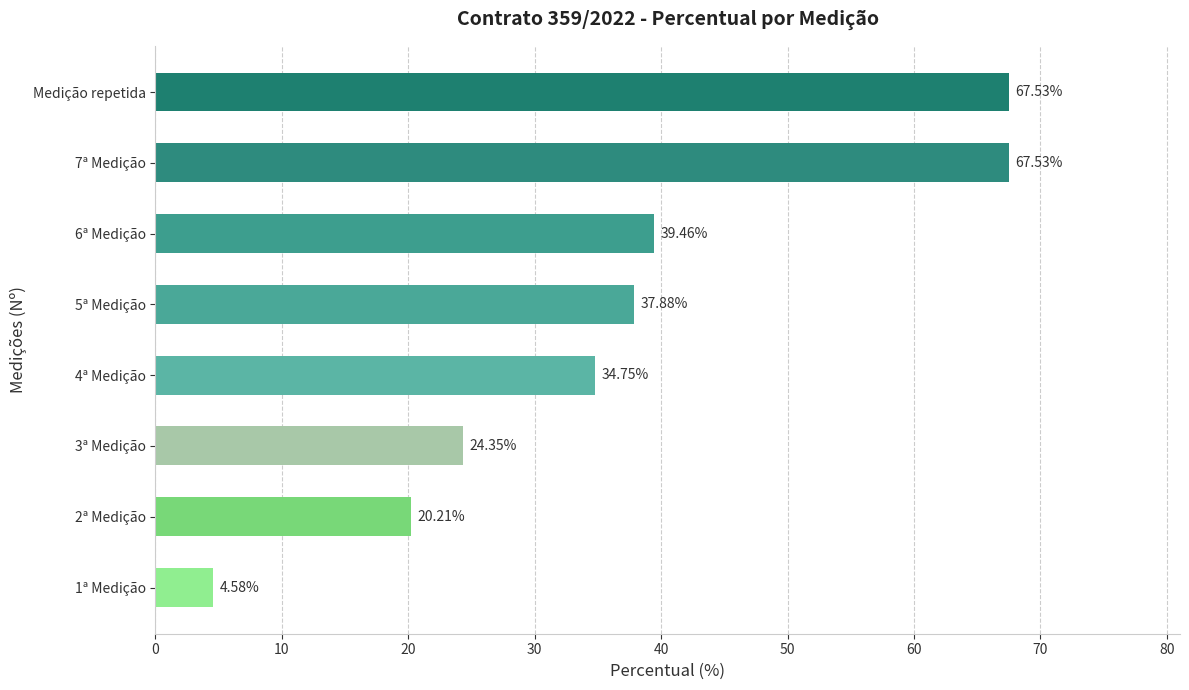

Which has a higher value, 4ª Medição or 5ª Medição?

5ª Medição